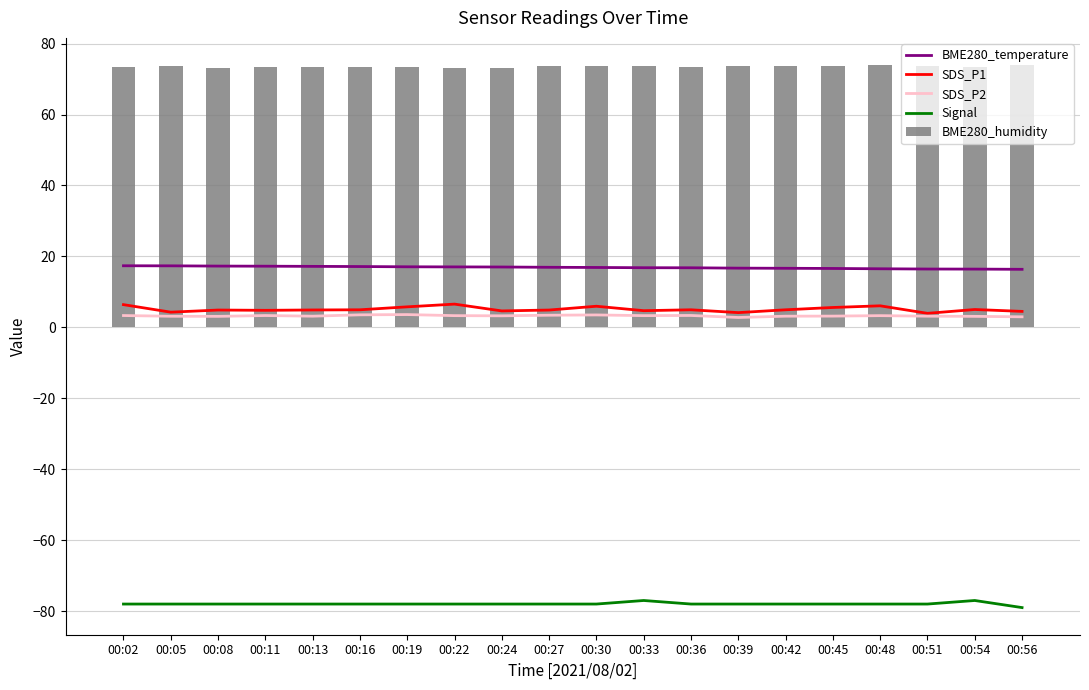

Reading left to right, transcribe all the data shown in this chart.

BME280_temperature: 00:02=17.4	00:05=17.3	00:08=17.3	00:11=17.2	00:13=17.2	00:16=17.1	00:19=17.1	00:22=17.0	00:24=17.0	00:27=16.9	00:30=16.9	00:33=16.8	00:36=16.8	00:39=16.7	00:42=16.6	00:45=16.6	00:48=16.5	00:51=16.4	00:54=16.4	00:56=16.4
SDS_P1: 00:02=6.4	00:05=4.3	00:08=4.9	00:11=4.8	00:13=4.9	00:16=5.0	00:19=5.8	00:22=6.5	00:24=4.6	00:27=4.9	00:30=6.0	00:33=4.7	00:36=5.0	00:39=4.2	00:42=5.0	00:45=5.6	00:48=6.1	00:51=4.0	00:54=5.0	00:56=4.5
SDS_P2: 00:02=3.3	00:05=3.1	00:08=3.1	00:11=3.3	00:13=3.1	00:16=3.5	00:19=3.6	00:22=3.3	00:24=3.2	00:27=3.4	00:30=3.5	00:33=3.3	00:36=3.4	00:39=2.8	00:42=3.1	00:45=3.2	00:48=3.3	00:51=3.1	00:54=3.1	00:56=3.0
Signal: 00:02=-78.0	00:05=-78.0	00:08=-78.0	00:11=-78.0	00:13=-78.0	00:16=-78.0	00:19=-78.0	00:22=-78.0	00:24=-78.0	00:27=-78.0	00:30=-78.0	00:33=-77.0	00:36=-78.0	00:39=-78.0	00:42=-78.0	00:45=-78.0	00:48=-78.0	00:51=-78.0	00:54=-77.0	00:56=-79.0
BME280_humidity: 00:02=73.3	00:05=73.5	00:08=73.1	00:11=73.3	00:13=73.3	00:16=73.4	00:19=73.3	00:22=73.2	00:24=73.2	00:27=73.6	00:30=73.7	00:33=73.7	00:36=73.3	00:39=73.6	00:42=73.8	00:45=73.7	00:48=73.9	00:51=73.7	00:54=73.5	00:56=74.0